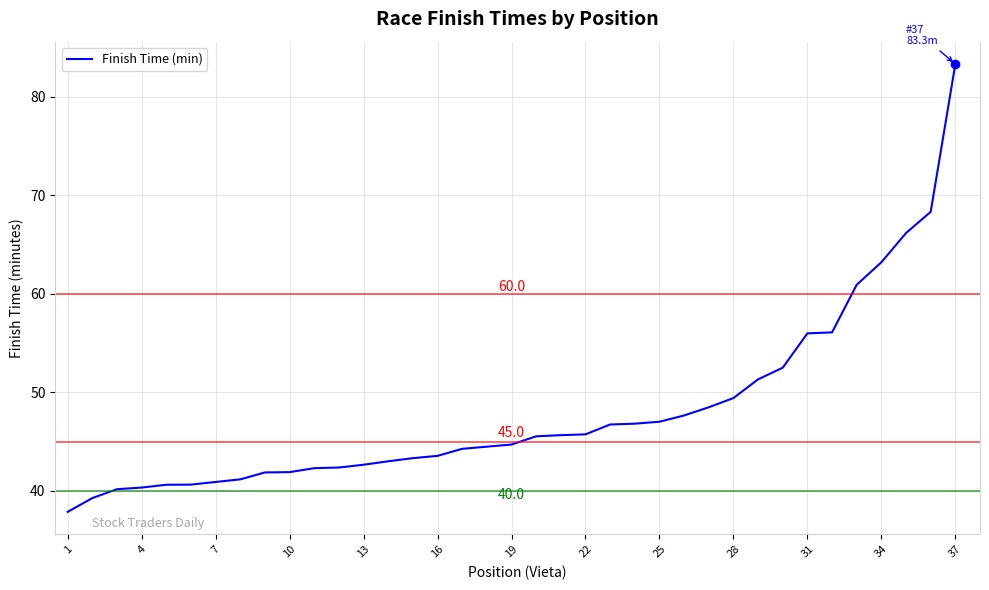

What is the maximum value shown in the chart?

83.3